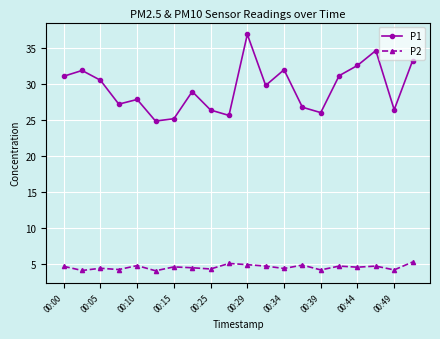

Rank the series by their maximum value, from lowest to highest.

P2, P1